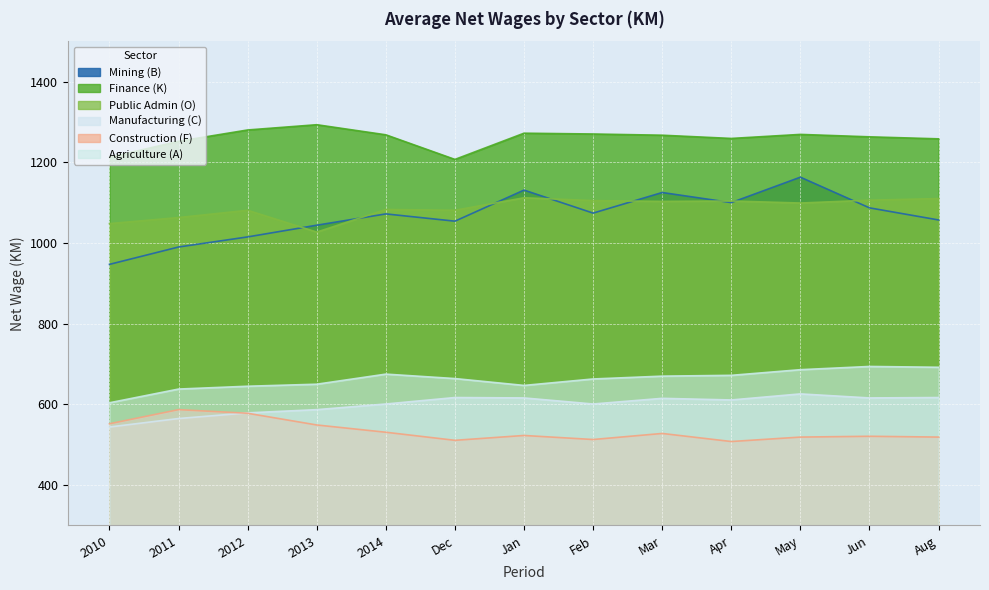

List the series in order of their peak value, lowest first.

Construction (F), Manufacturing (C), Agriculture (A), Public Admin (O), Mining (B), Finance (K)